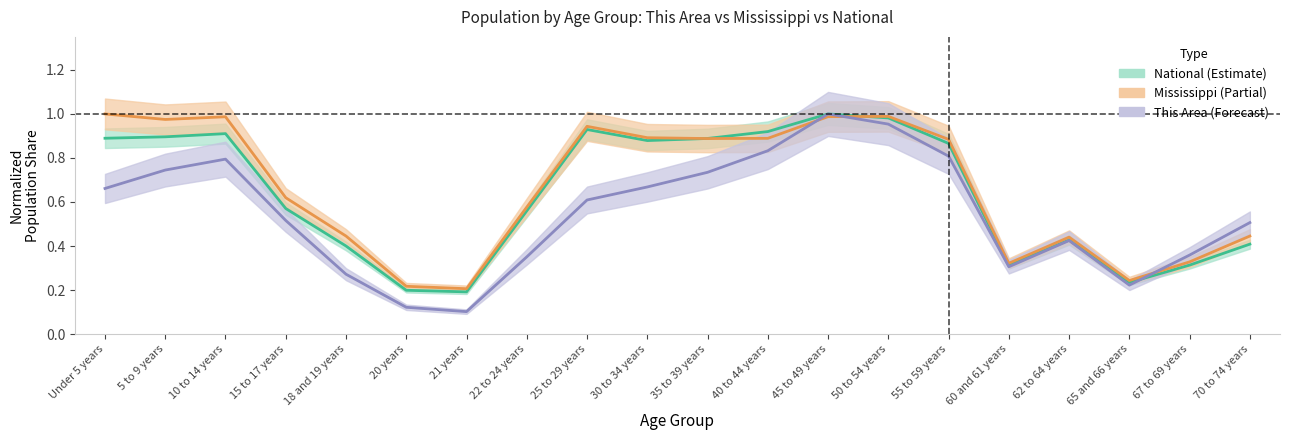

Reading right to left, transcribe all the data shown in this chart.

This Area: 0.5	0.4	0.2	0.4	0.3	0.8	1.0	1.0	0.8	0.7	0.7	0.6	0.4	0.1	0.1	0.3	0.5	0.8	0.7	0.7
Mississippi: 0.4	0.3	0.2	0.4	0.3	0.9	1.0	1.0	0.9	0.9	0.9	0.9	0.6	0.2	0.2	0.4	0.6	1.0	1.0	1.0
National: 0.4	0.3	0.2	0.4	0.3	0.9	1.0	1.0	0.9	0.9	0.9	0.9	0.6	0.2	0.2	0.4	0.6	0.9	0.9	0.9